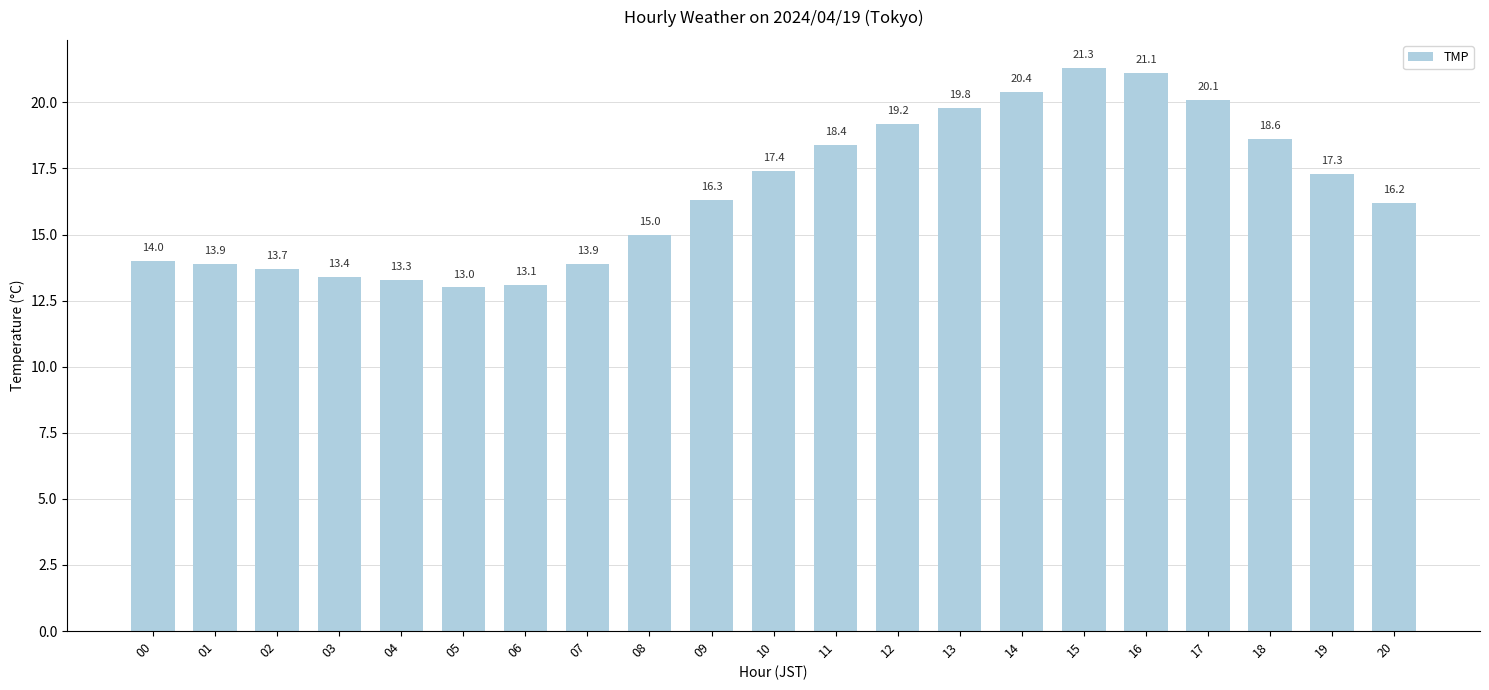

What is the value of the 11th bar from the left?

17.4